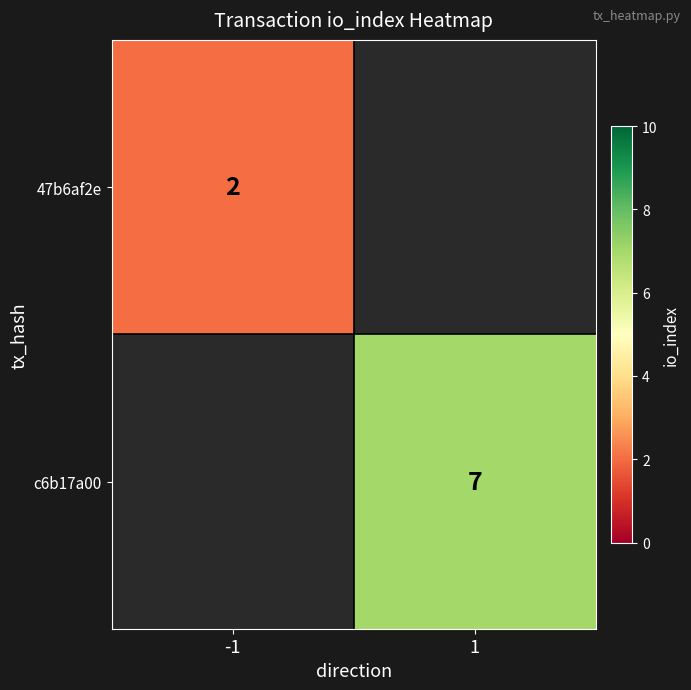

Is it true that c6b17a00 equals 10 at 1?

False